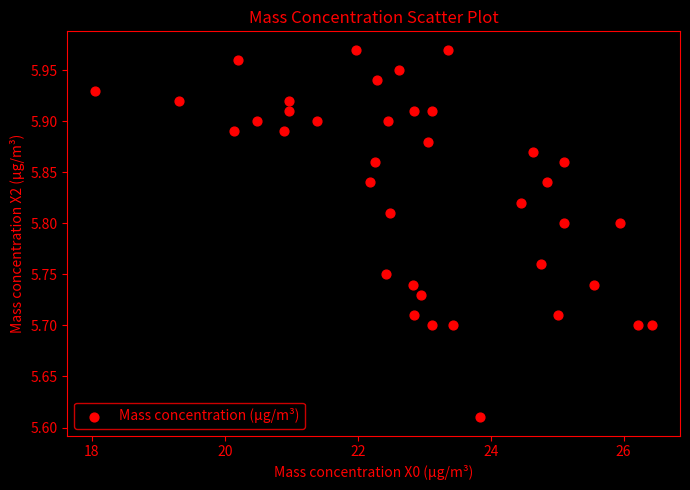

What is the range of X values (max minus min)?

8.4